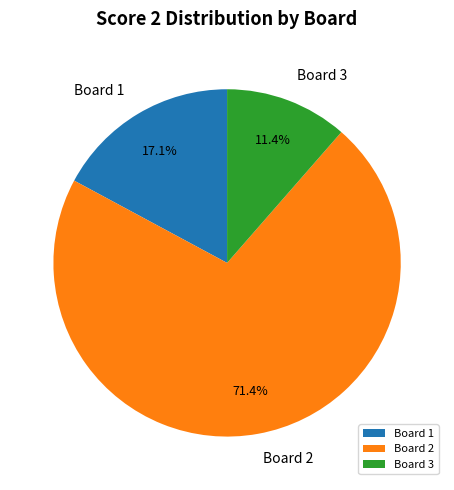

Does Board 2 represent more than half of the total?

Yes